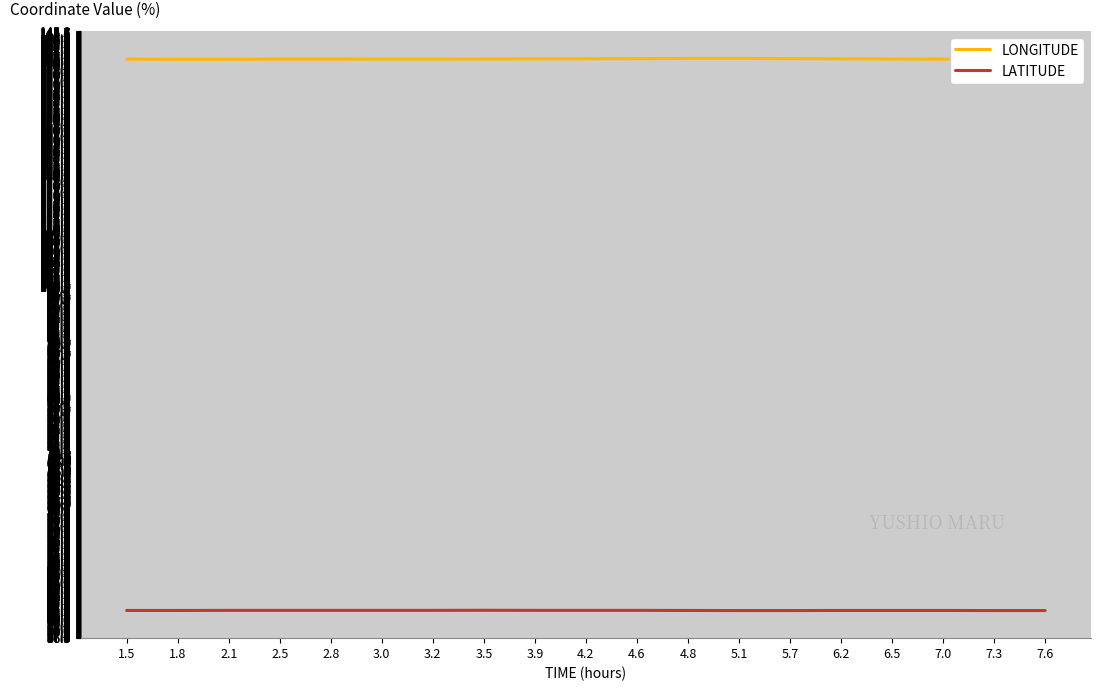

What position from the left is 7.0?

17